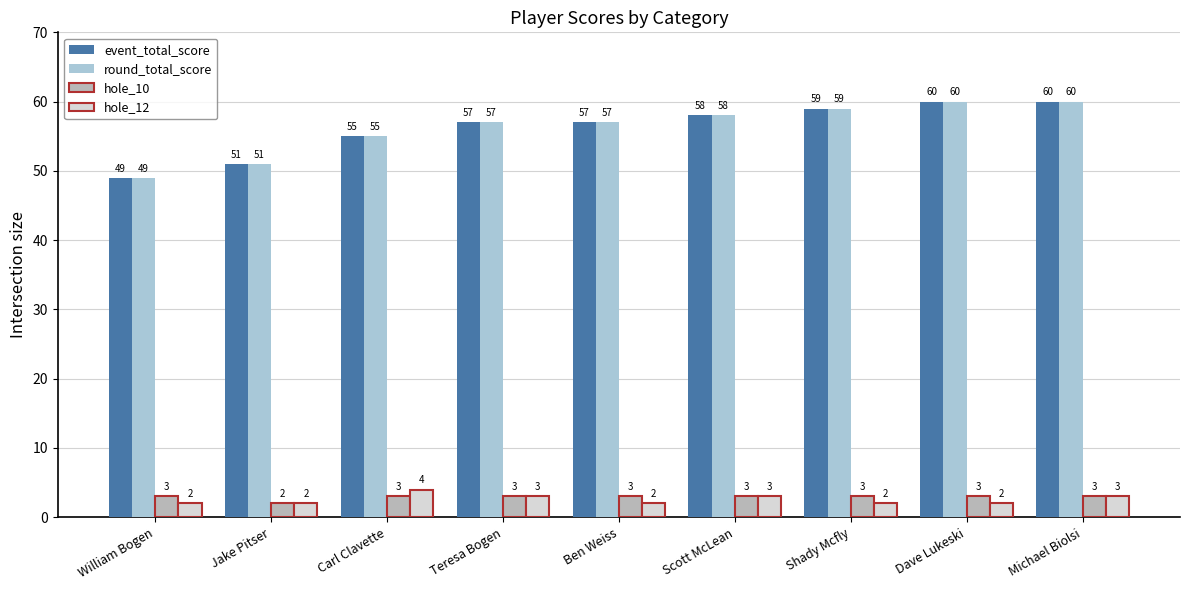

What is the greatest value displayed?

60